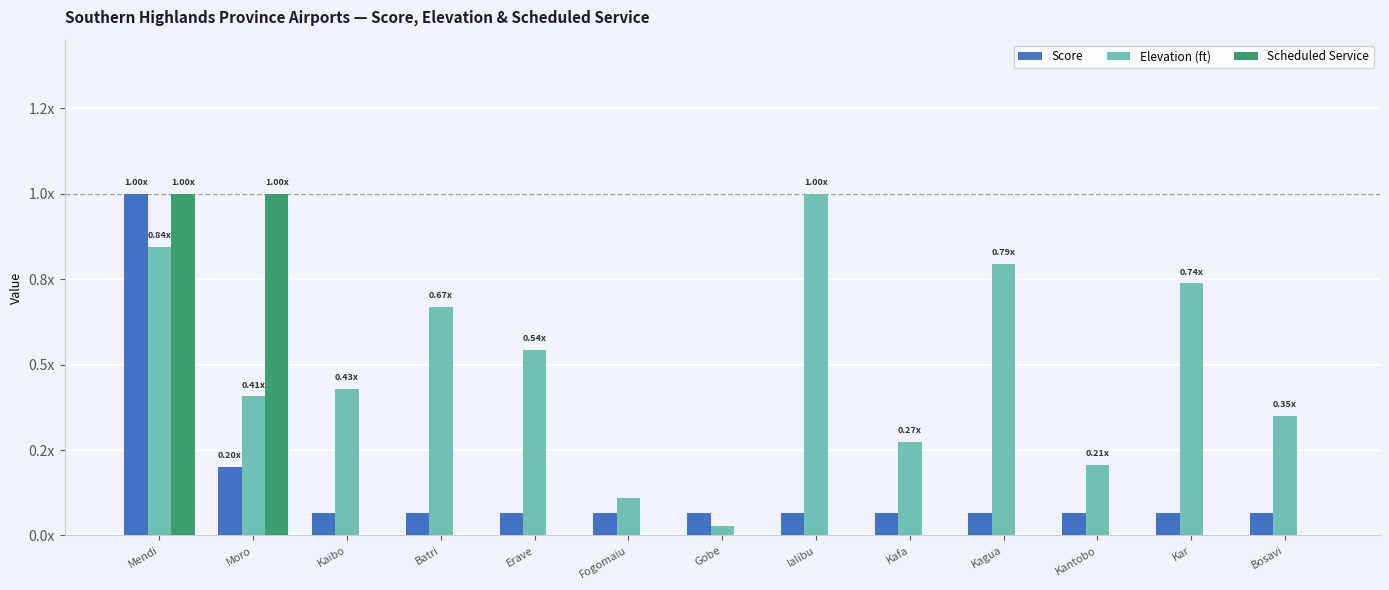

What are all the series names shown in the legend?

Score, Elevation (ft), Scheduled Service